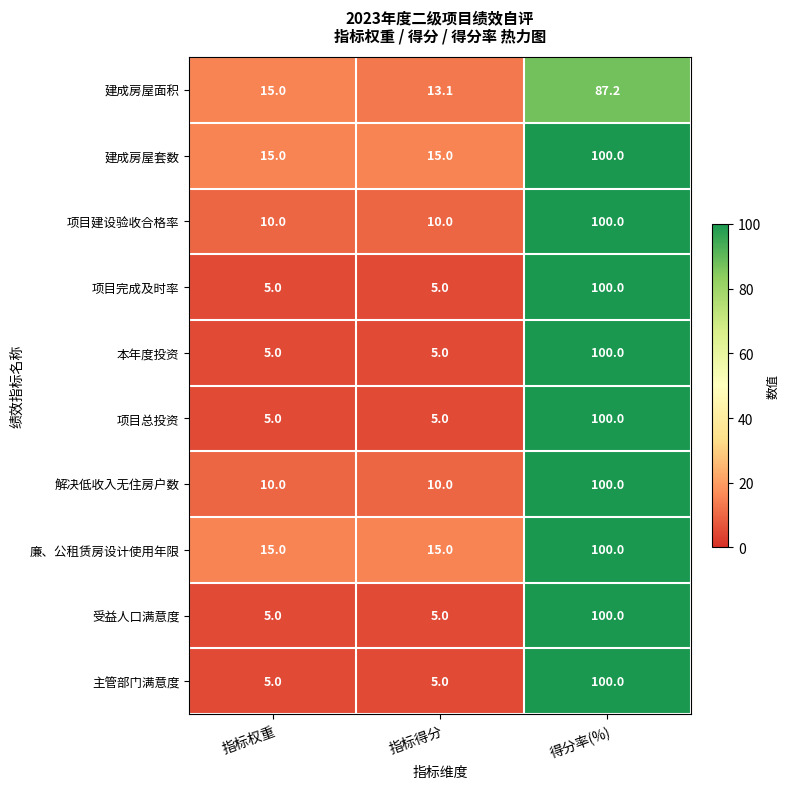

At which category does the chart reach its peak across all series?

得分率(%)